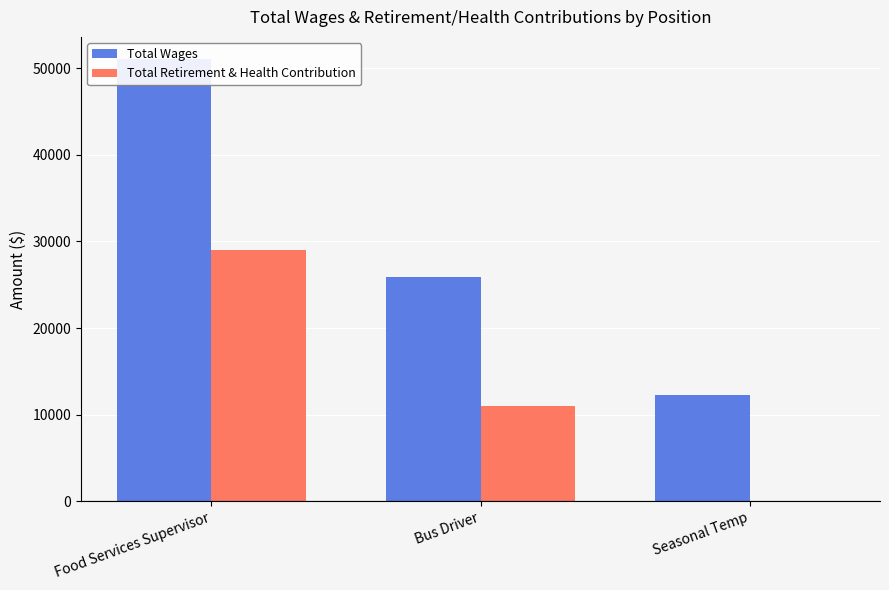

Does the chart contain stacked bars?

No